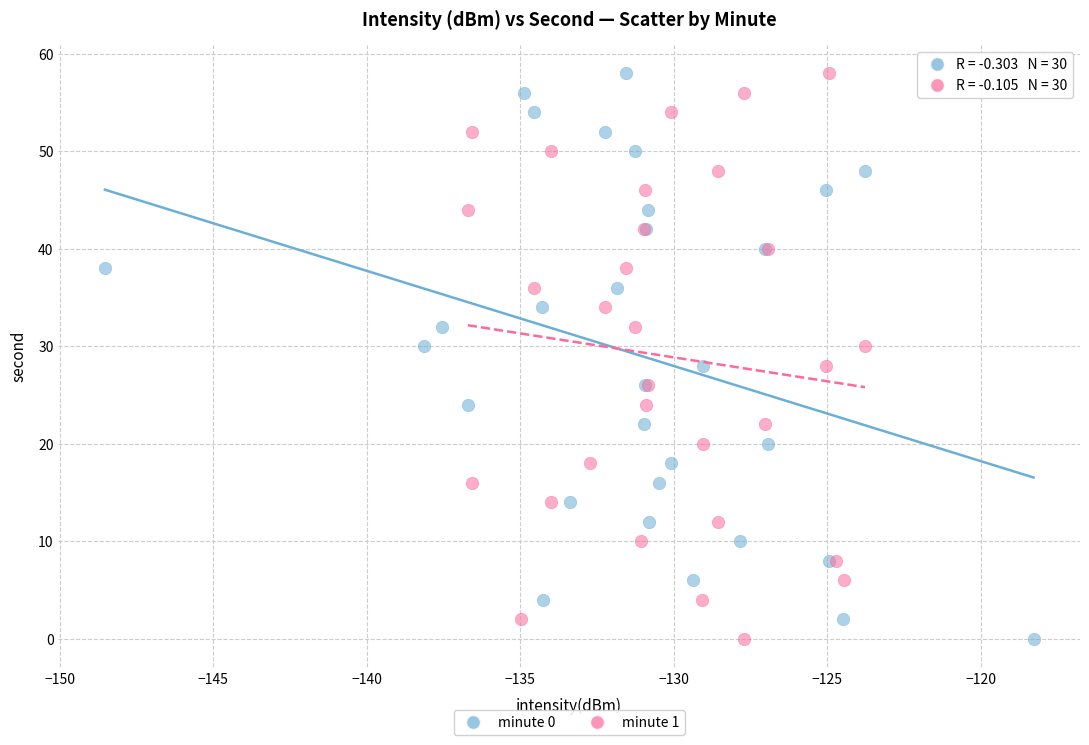

What are all the series names shown in the legend?

minute 0, minute 1